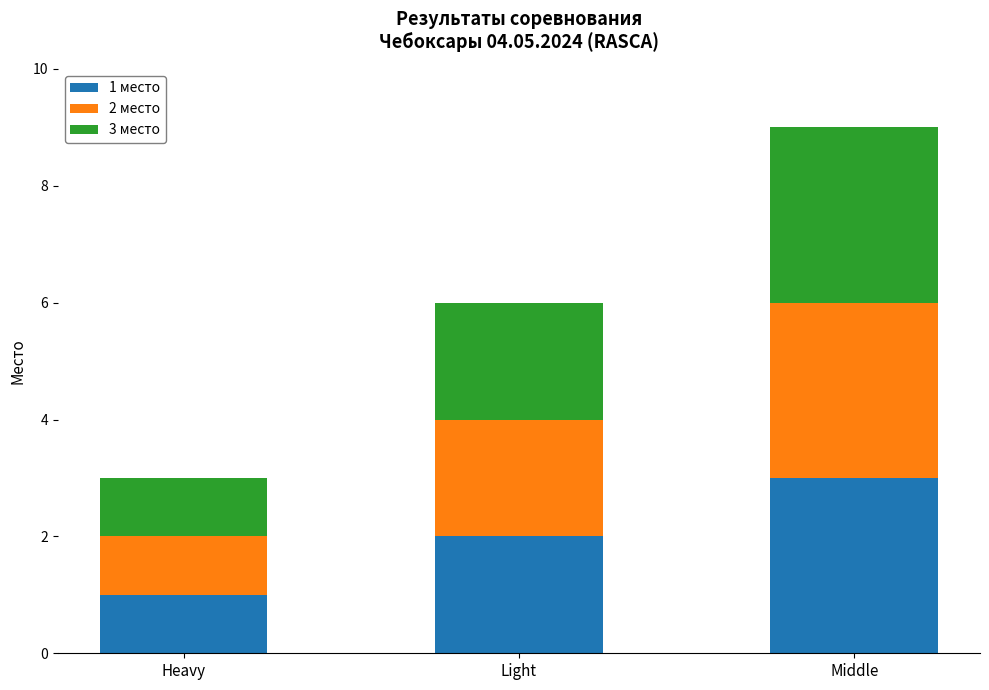

Rank the categories by 1 место value from lowest to highest.

Heavy, Light, Middle